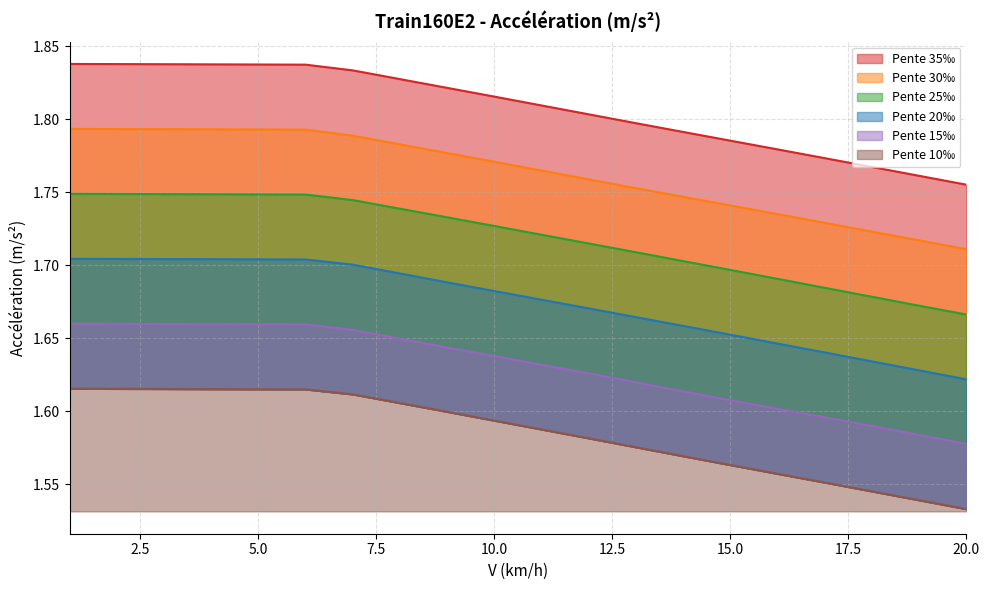

What is the approximate value of Pente 15‰ at 15?

1.6